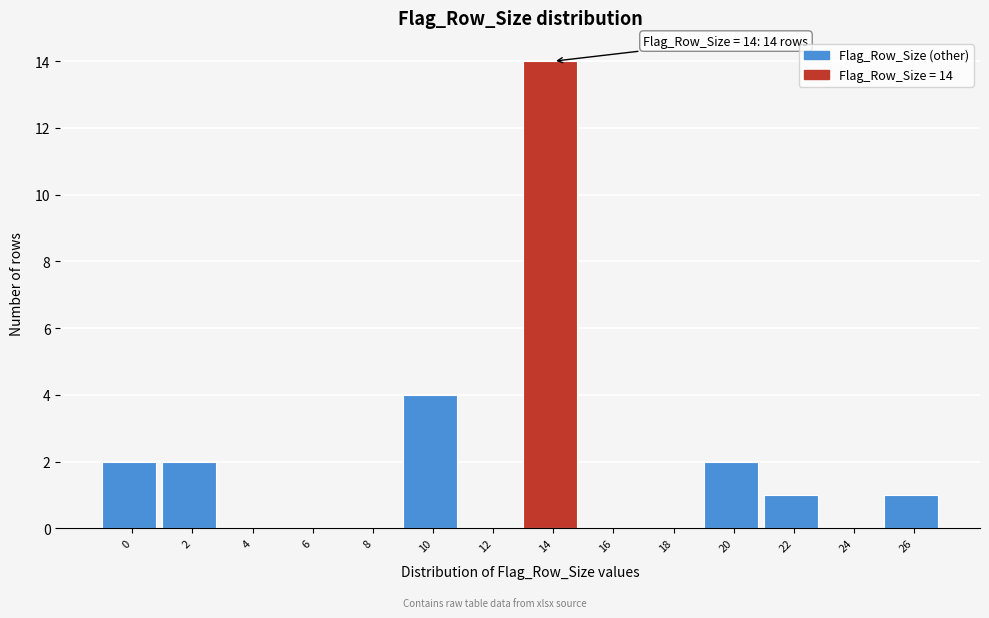

Reading left to right, what are all the values shown in this chart?

0=2	2=2	4=0	6=0	8=0	10=4	12=0	14=14	16=0	18=0	20=2	22=1	24=0	26=1